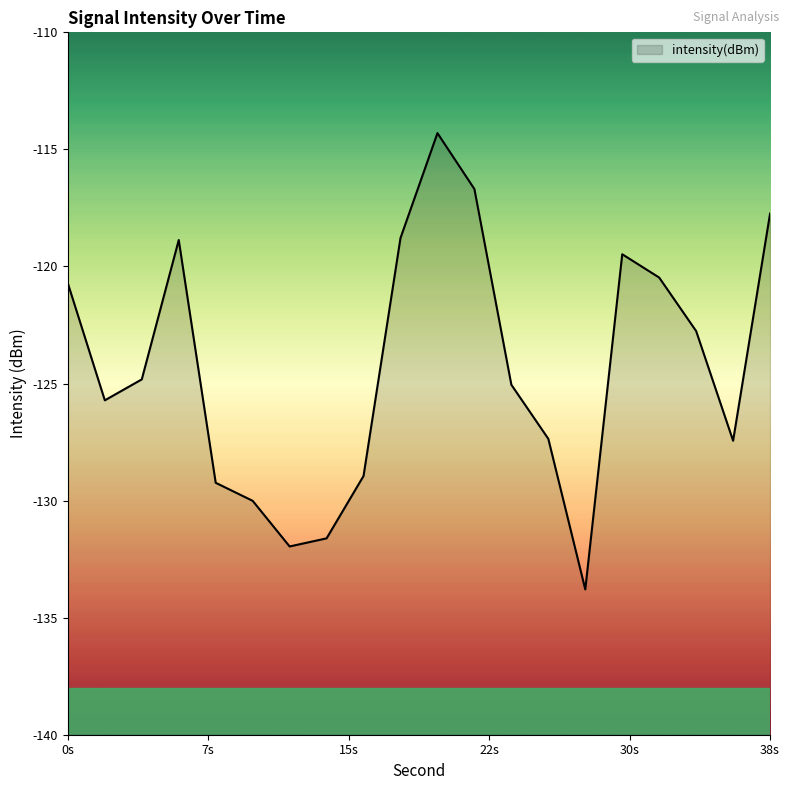

Which category has the lowest value across all series?

28